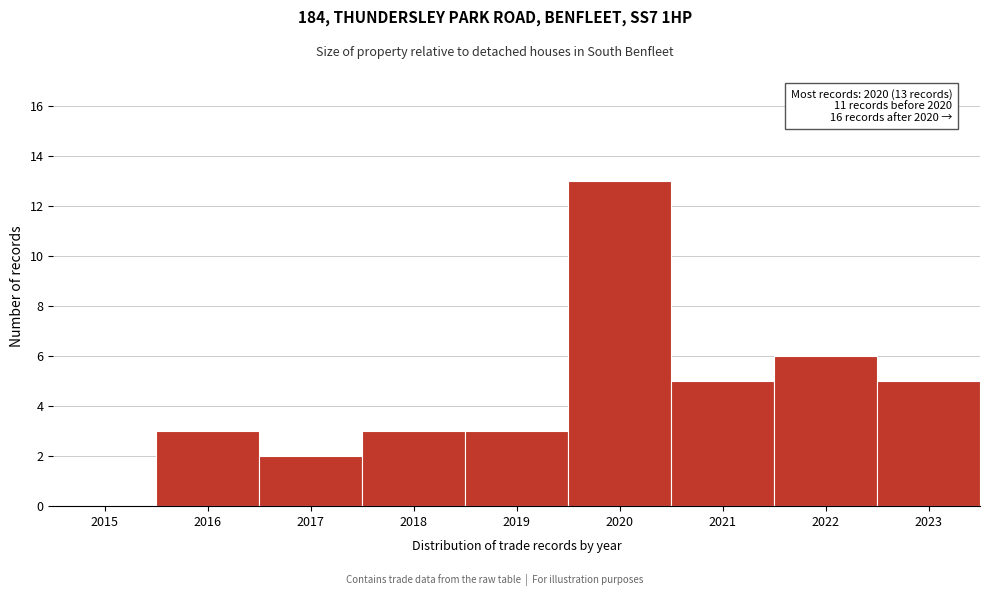

Reading left to right, what are all the values shown in this chart?

2015=0	2016=3	2017=2	2018=3	2019=3	2020=13	2021=5	2022=6	2023=5